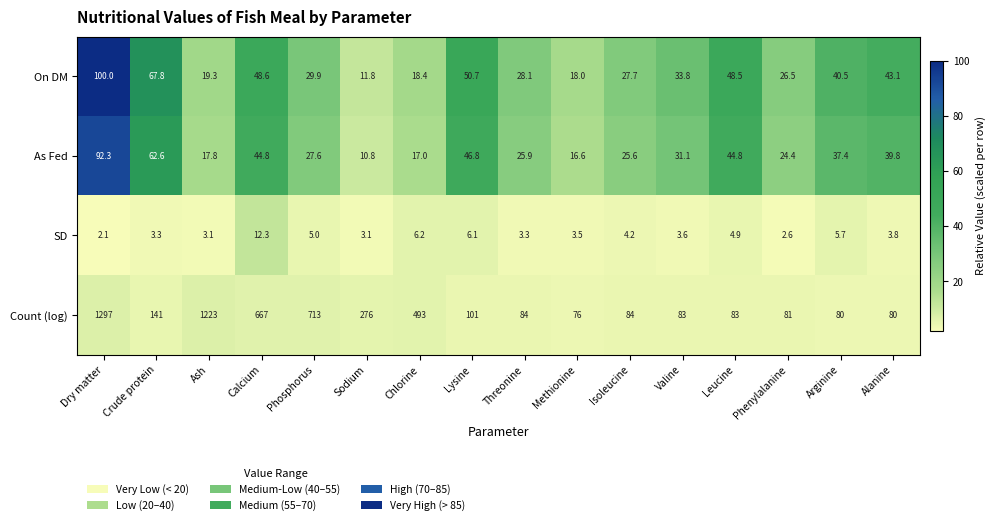

What is the difference between the highest and lowest values at Alanine?

76.2